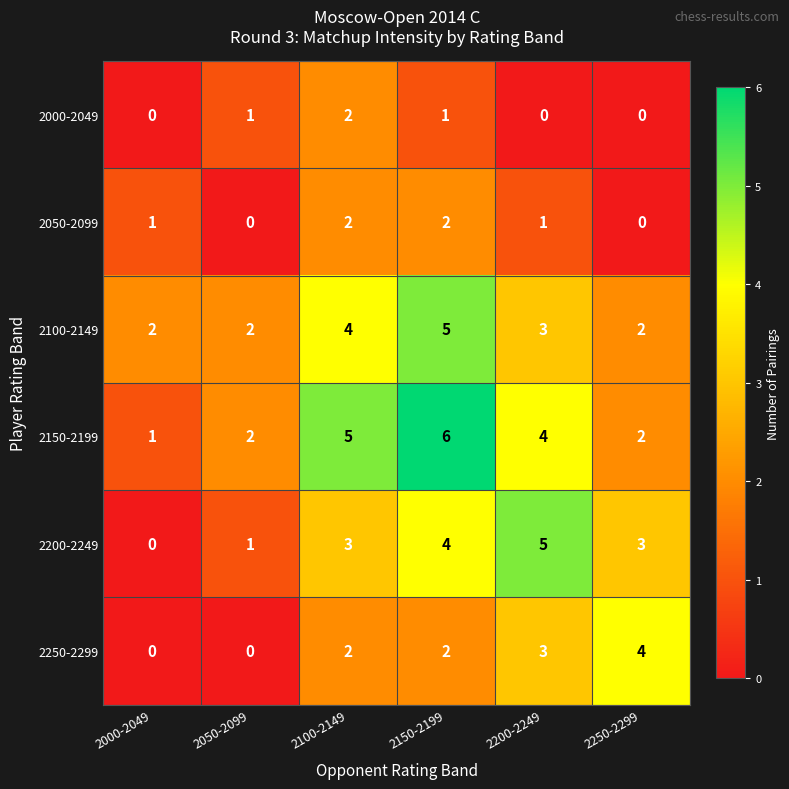

Count the 2050-2099 values in the range 0 to 2.

6